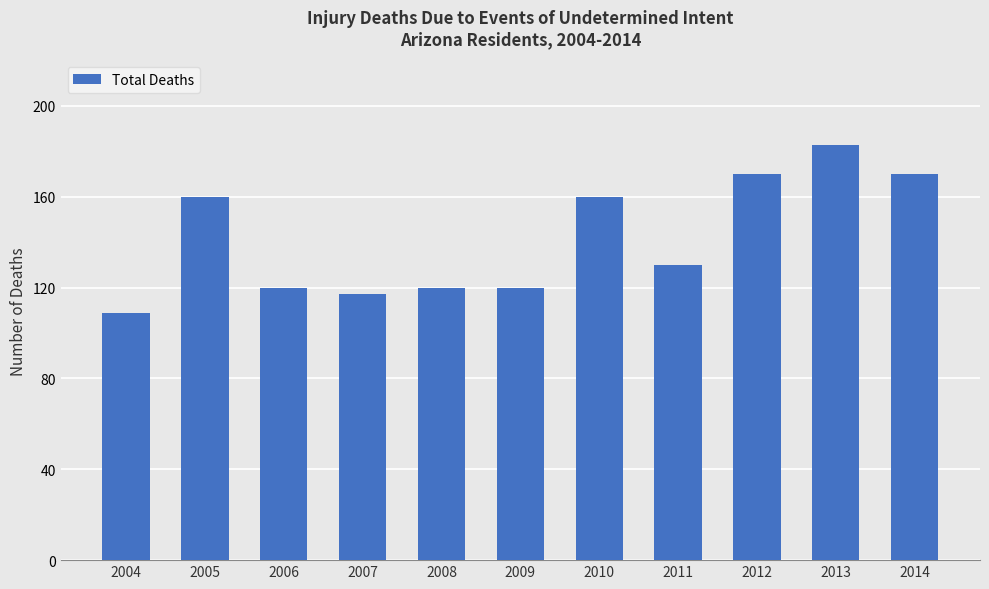

What is the value of the 11th bar from the left?

170